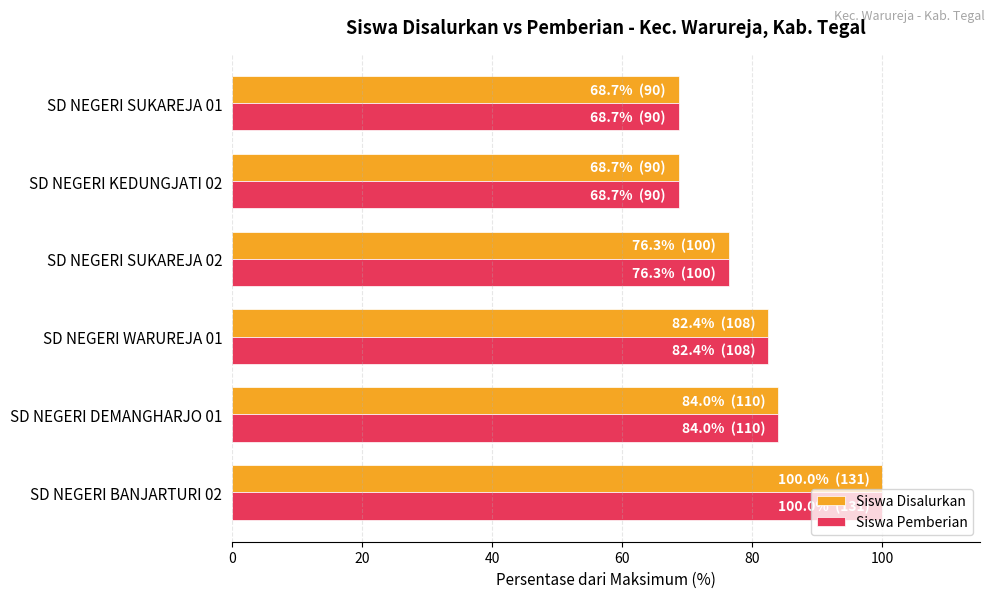

What is the sum of all Siswa Pemberian values?

480.2